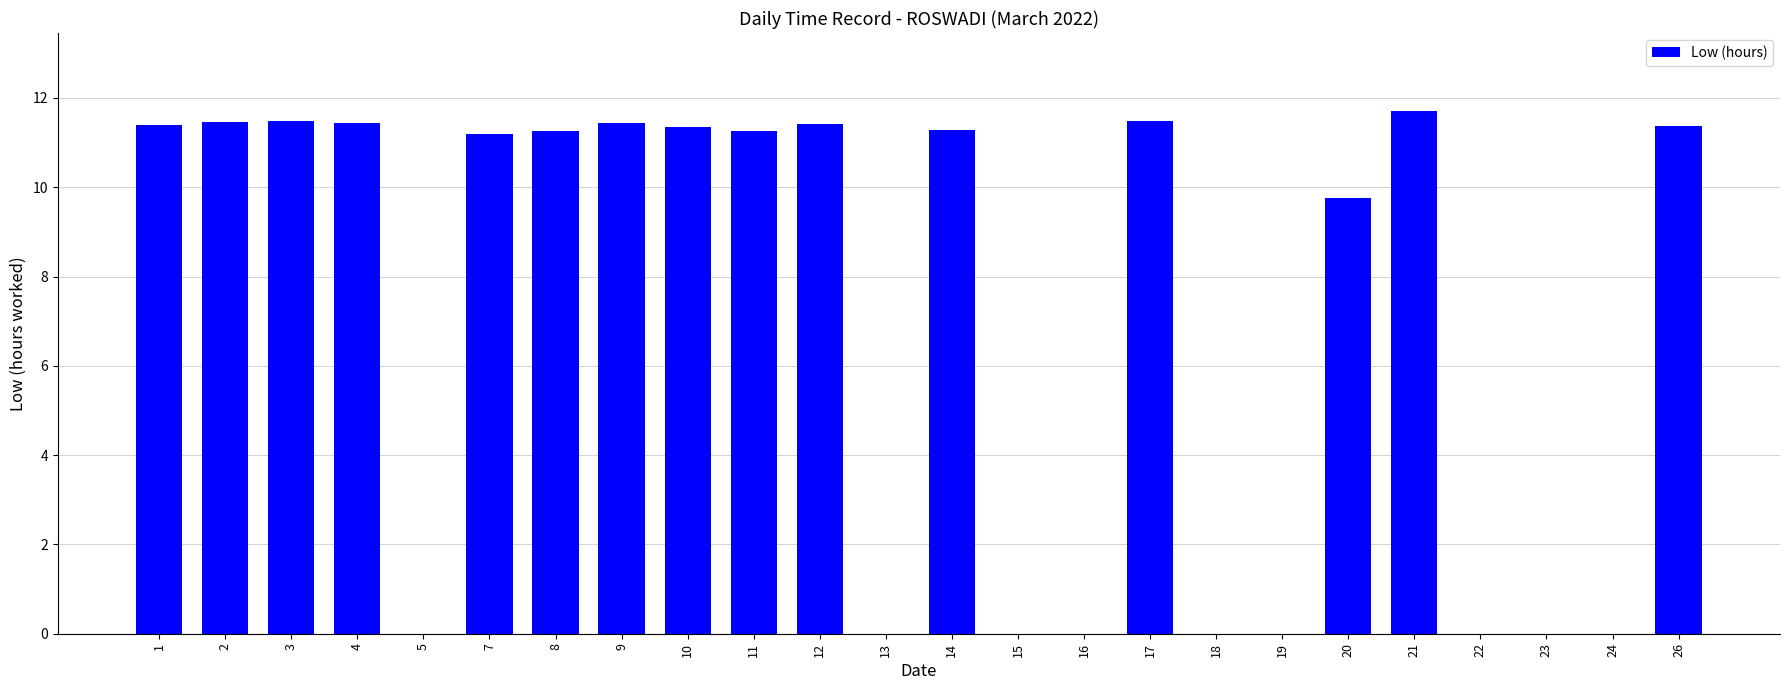

The value at 4 is 11.4. True or false?

True